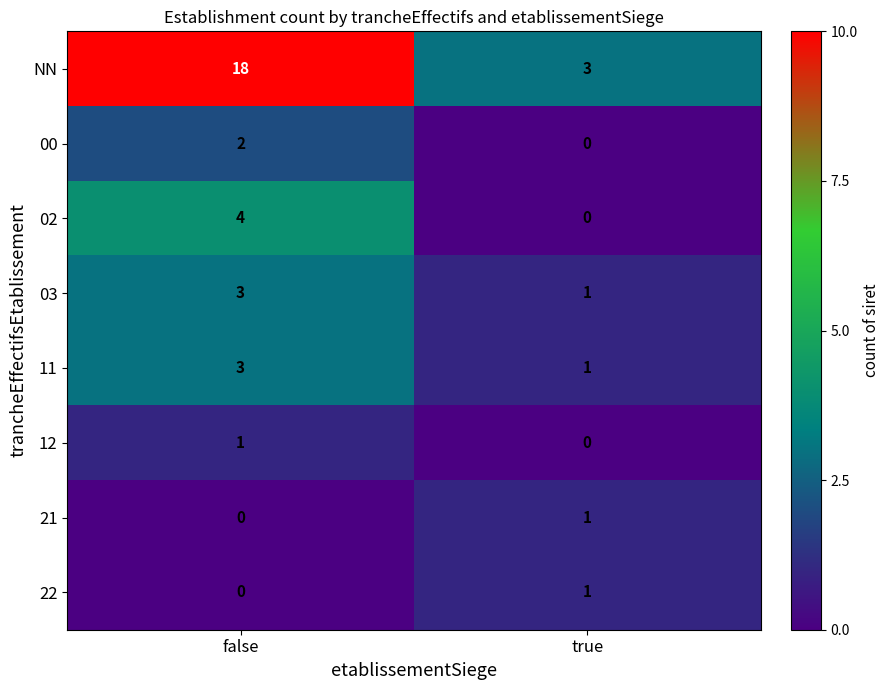

The 02 series shows 2 at true. True or false?

False